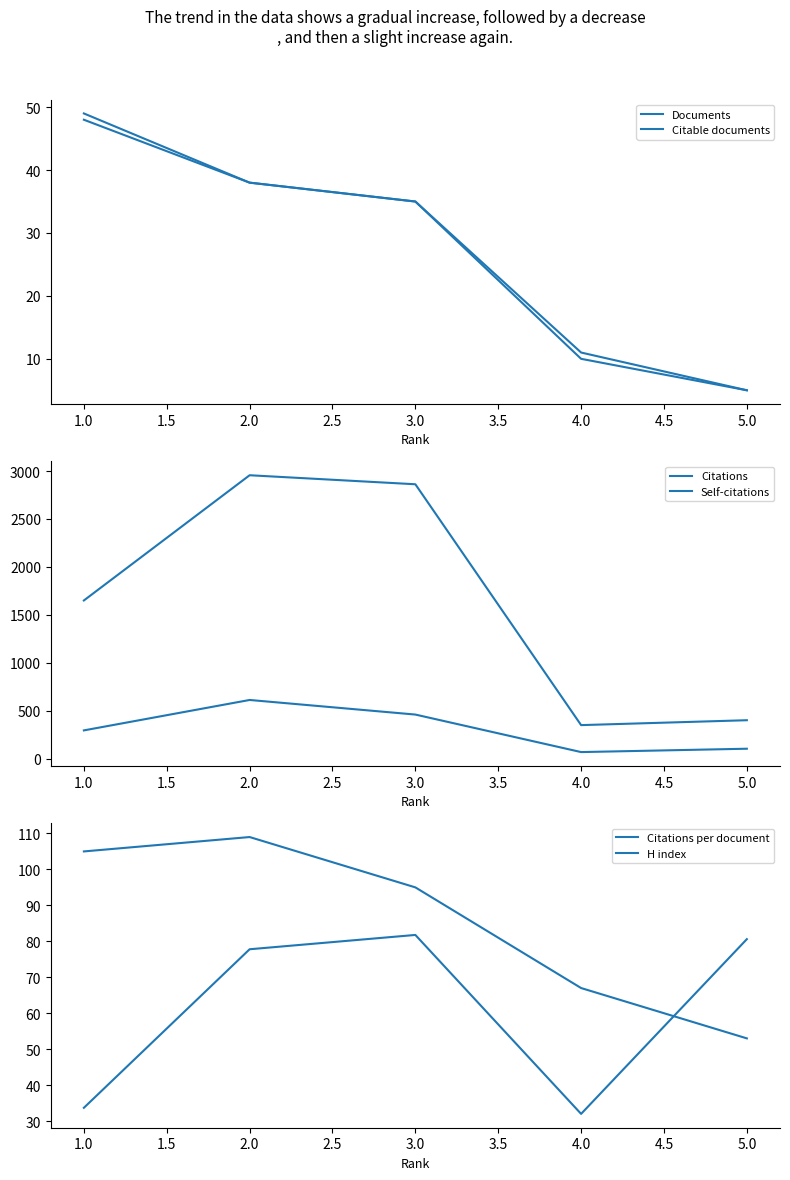

What is the difference between the highest and lowest values at 3.0?

2827.0